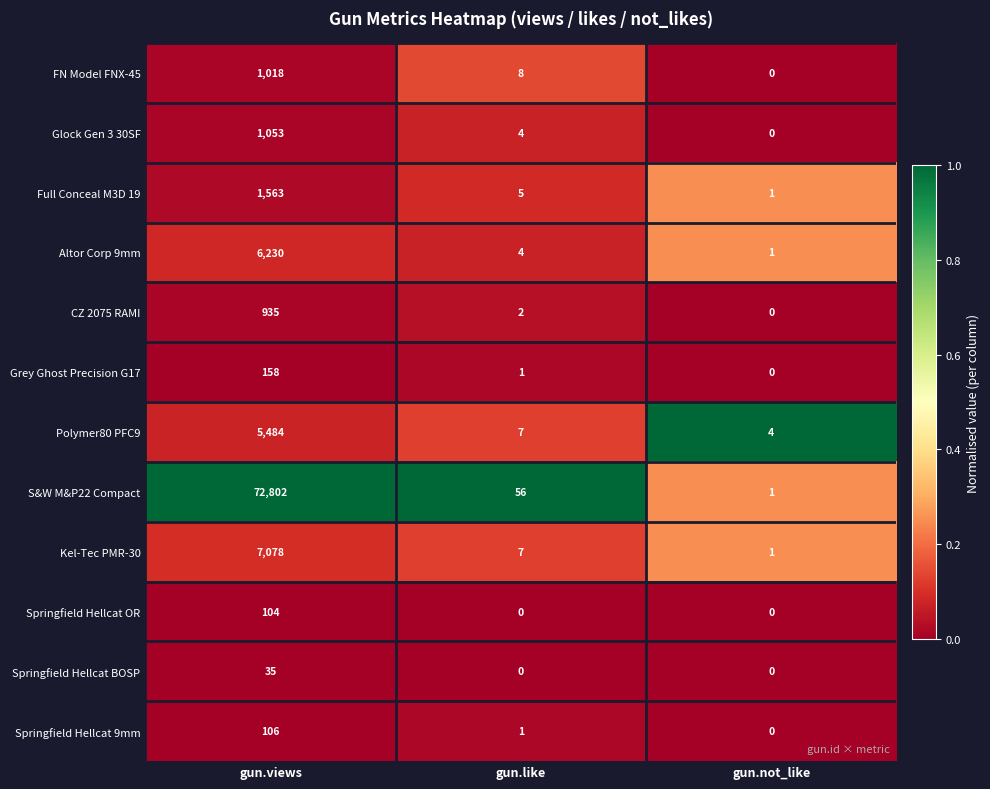

List the series in order of their peak value, highest first.

S&W M&P22 Compact, Kel-Tec PMR-30, Altor Corp 9mm, Polymer80 PFC9, Full Conceal M3D 19, Glock Gen 3 30SF, FN Model FNX-45, CZ 2075 RAMI, Grey Ghost Precision G17, Springfield Hellcat 9mm, Springfield Hellcat OR, Springfield Hellcat BOSP